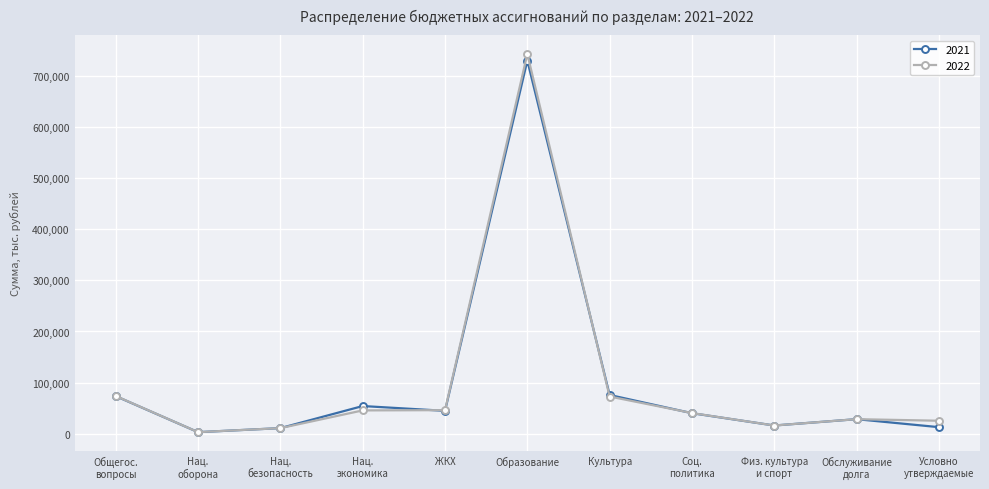

At which label does 2021 reach its minimum?

Нац.
oборона